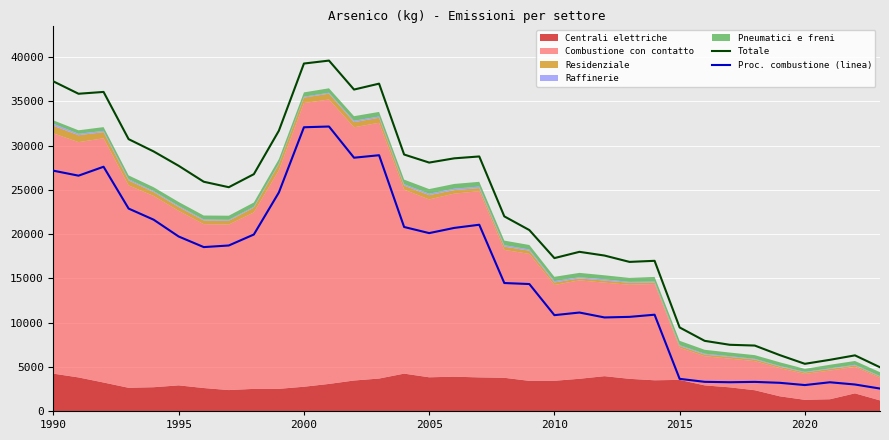

True or false: Totale and Proc. combustione (linea) intersect in this chart.

False